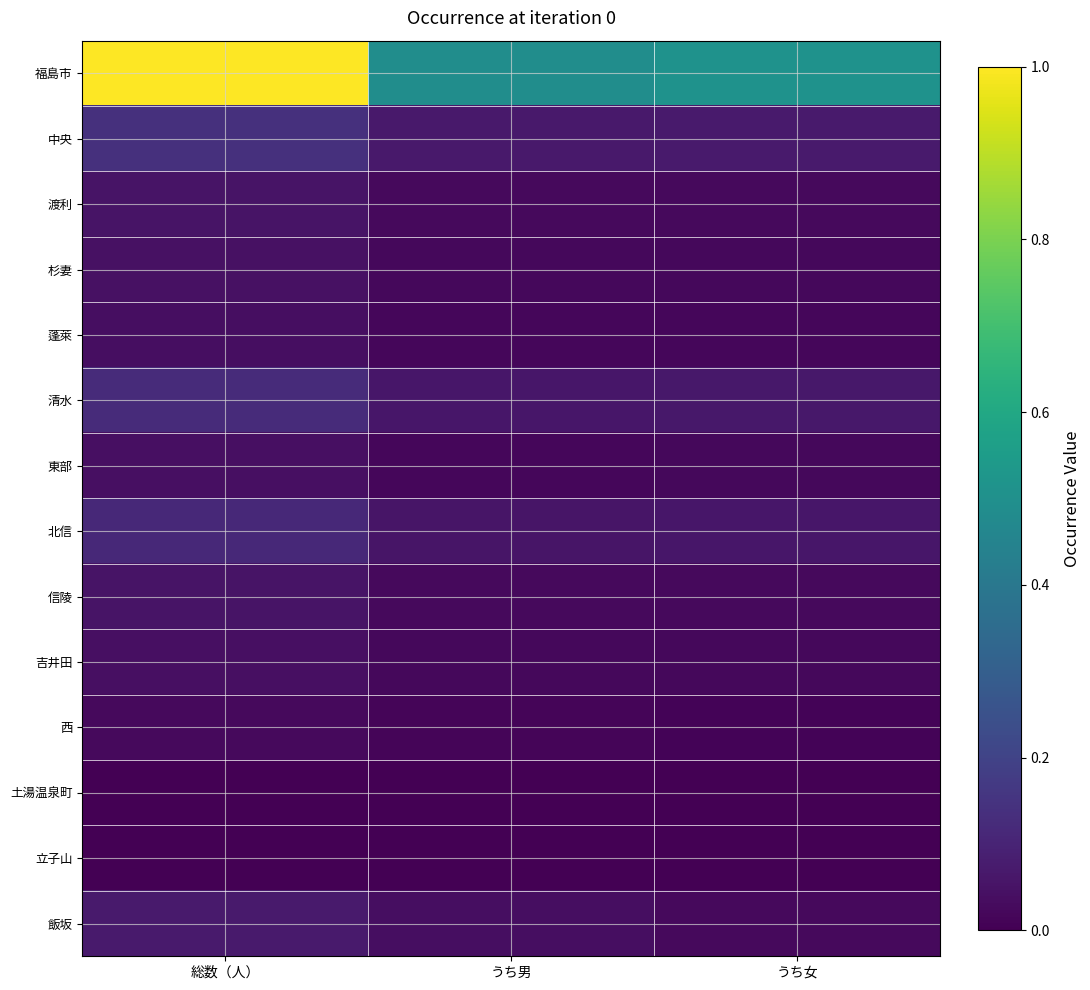

Rank the series at うち女 from lowest to highest value.

土湯温泉町, 立子山, 西, 蓬萊, 東部, 吉井田, 杉妻, 信陵, 飯坂, 渡利, 北信, 清水, 中央, 福島市